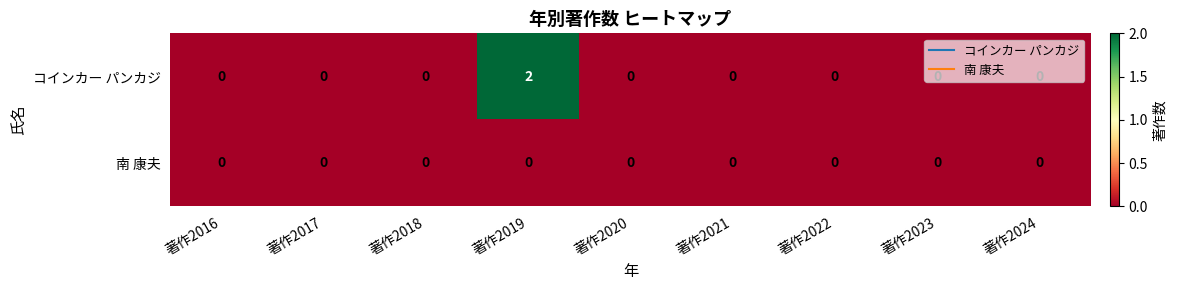

Which series has the widest spread of values?

コインカー パンカジ